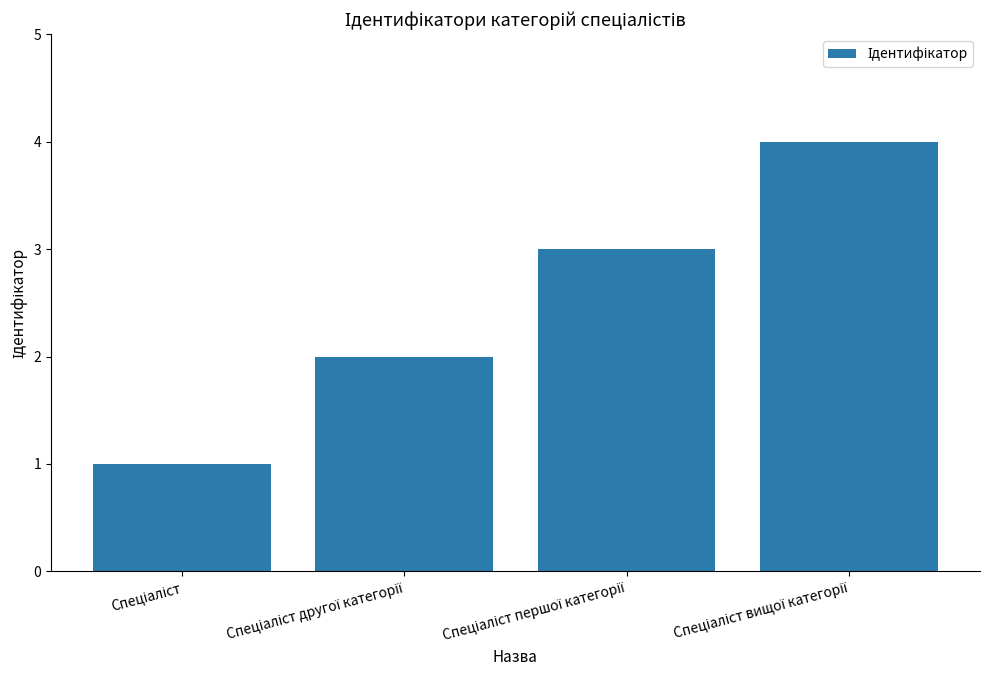

What is the maximum value shown in the chart?

4